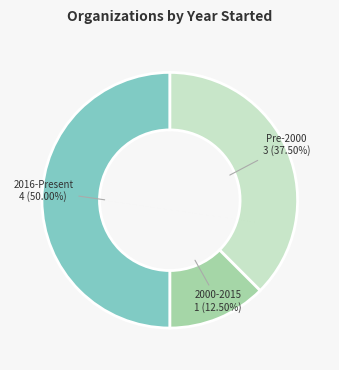

To the nearest percent, what is the average slice percentage?

33%